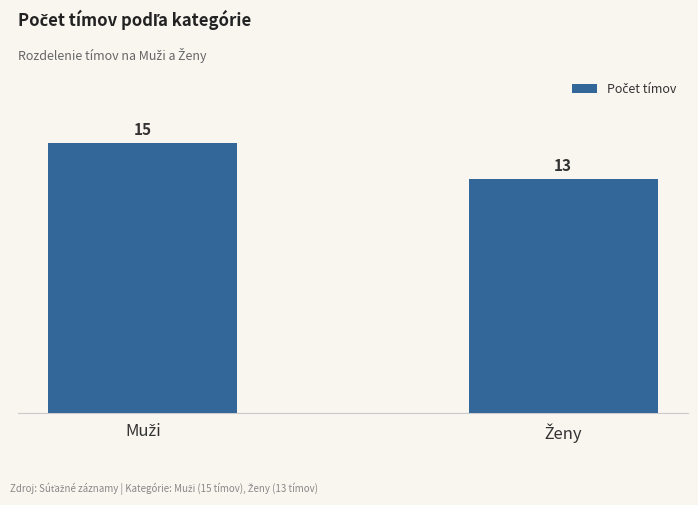

What is the sum of all values?

28